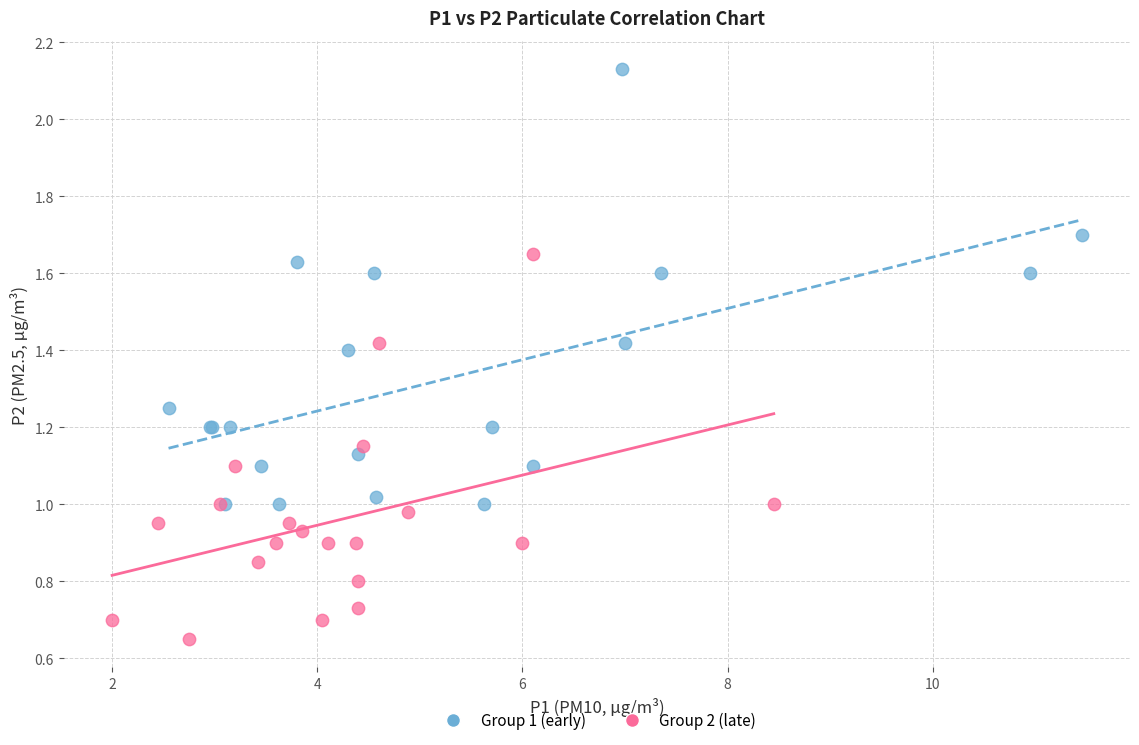

Which series reaches the minimum Y coordinate?

Group 2 (late)